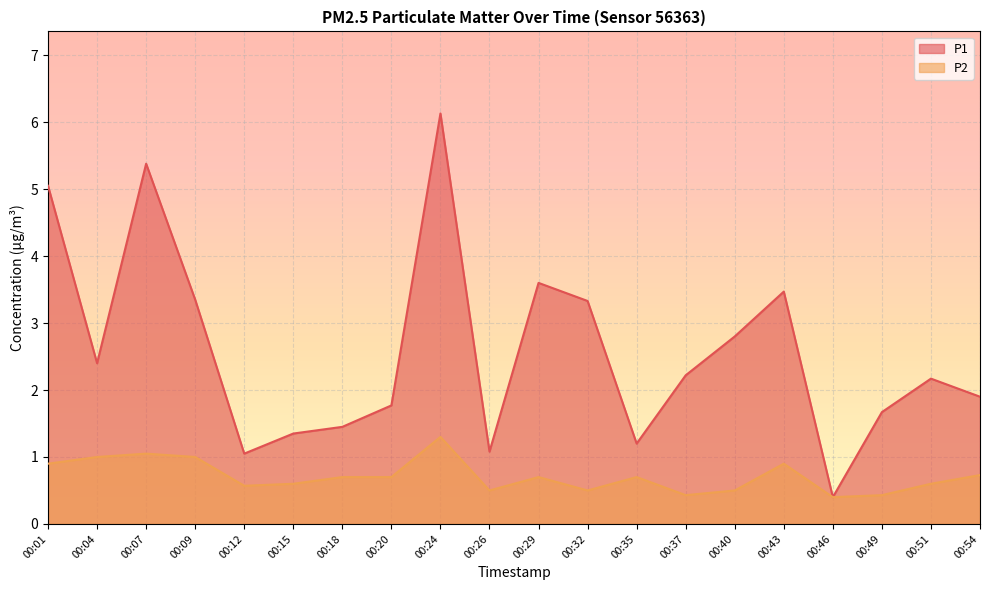

Is it true that P2 equals 1.2 at 00:29?

False